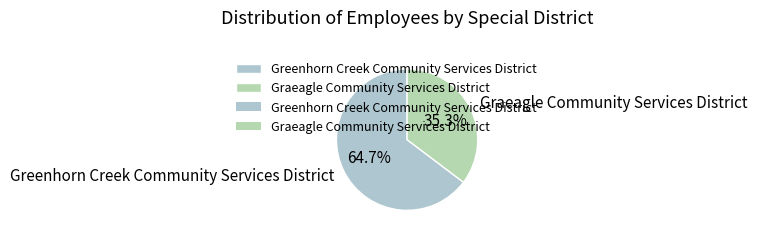

Which has a higher value, Graeagle Community Services District or Greenhorn Creek Community Services District?

Greenhorn Creek Community Services District